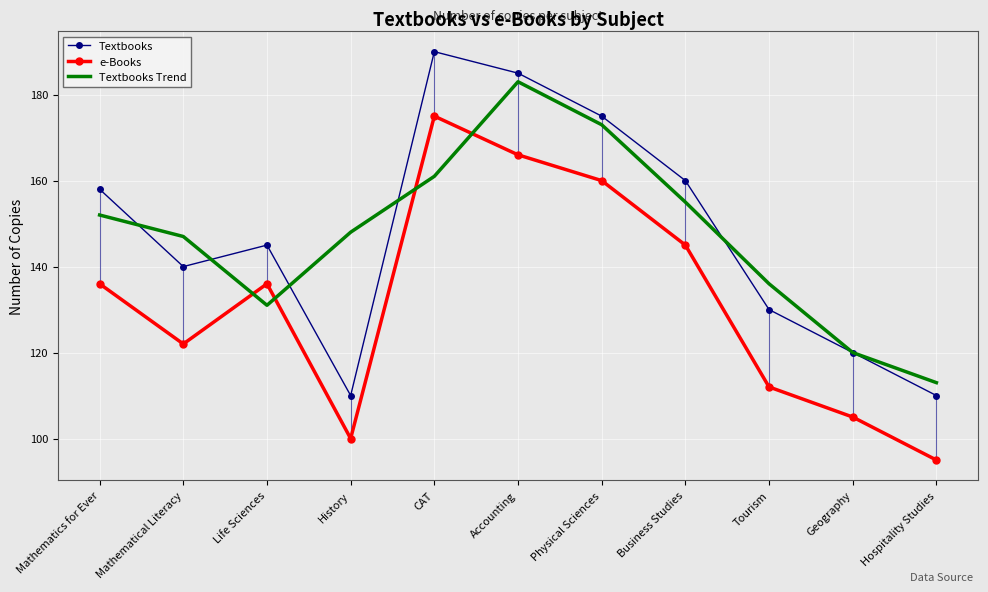

Which category has the lowest value in the Textbooks series?

History